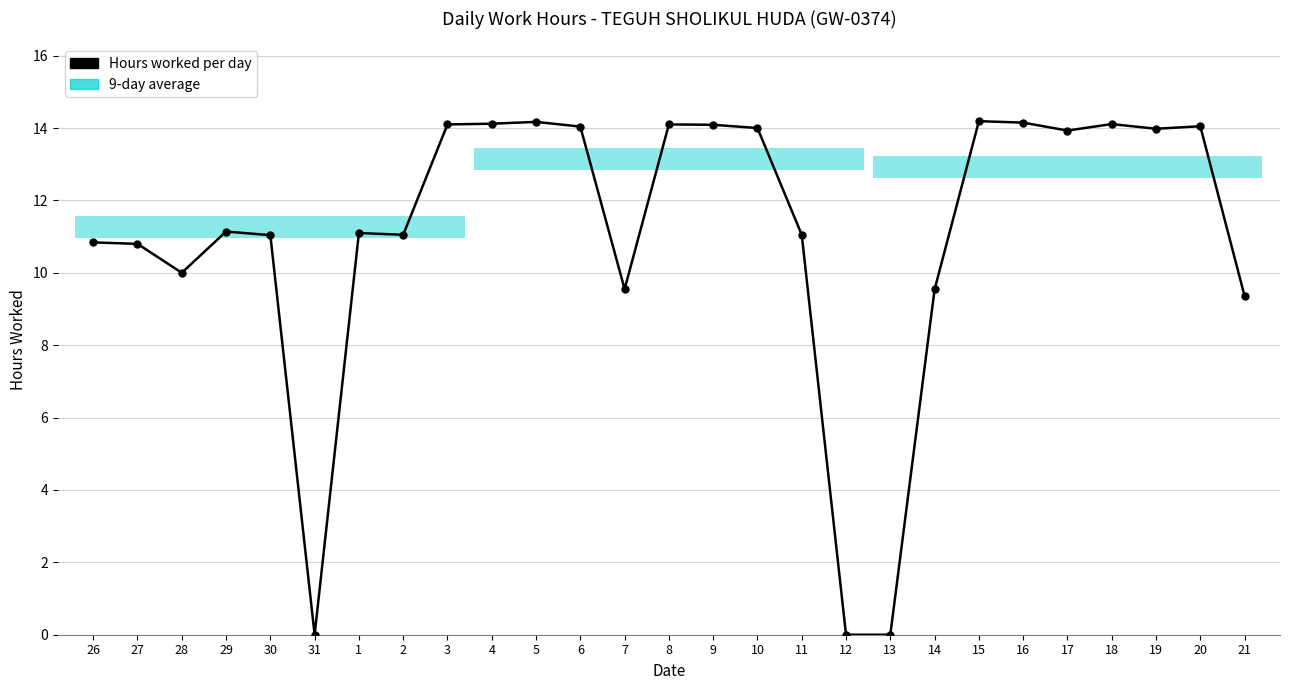

Rank the categories by value from lowest to highest.

31, 12, 13, 21, 14, 7, 28, 27, 26, 30, 2, 11, 1, 29, 17, 19, 10, 6, 20, 9, 3, 8, 18, 4, 16, 5, 15